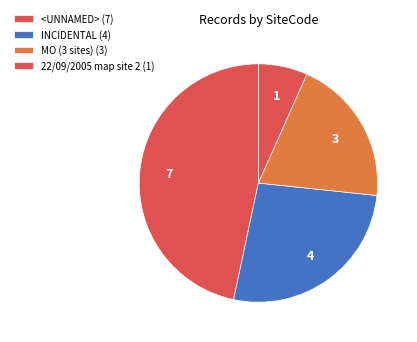

How many slices are in this pie chart?

4